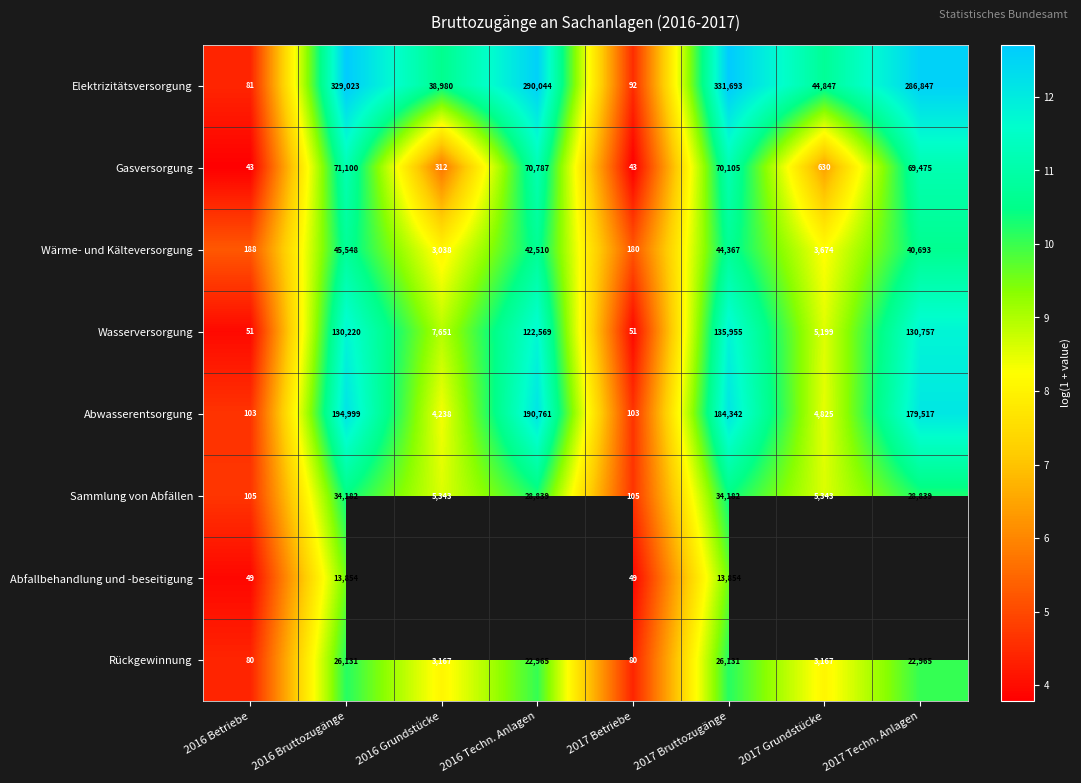

How many values in the Abwasserentsorgung series are below 179517?

4